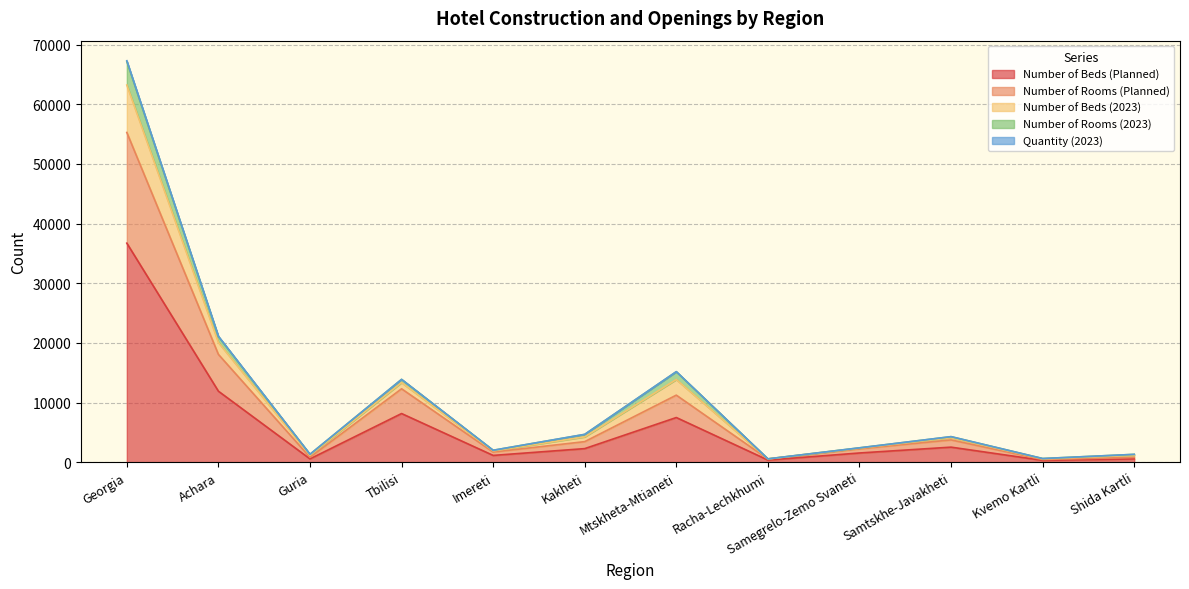

Is the value of Number of Beds (2023) at Imereti greater than the value of Number of Rooms (Planned) at Racha-Lechkhumi?

Yes